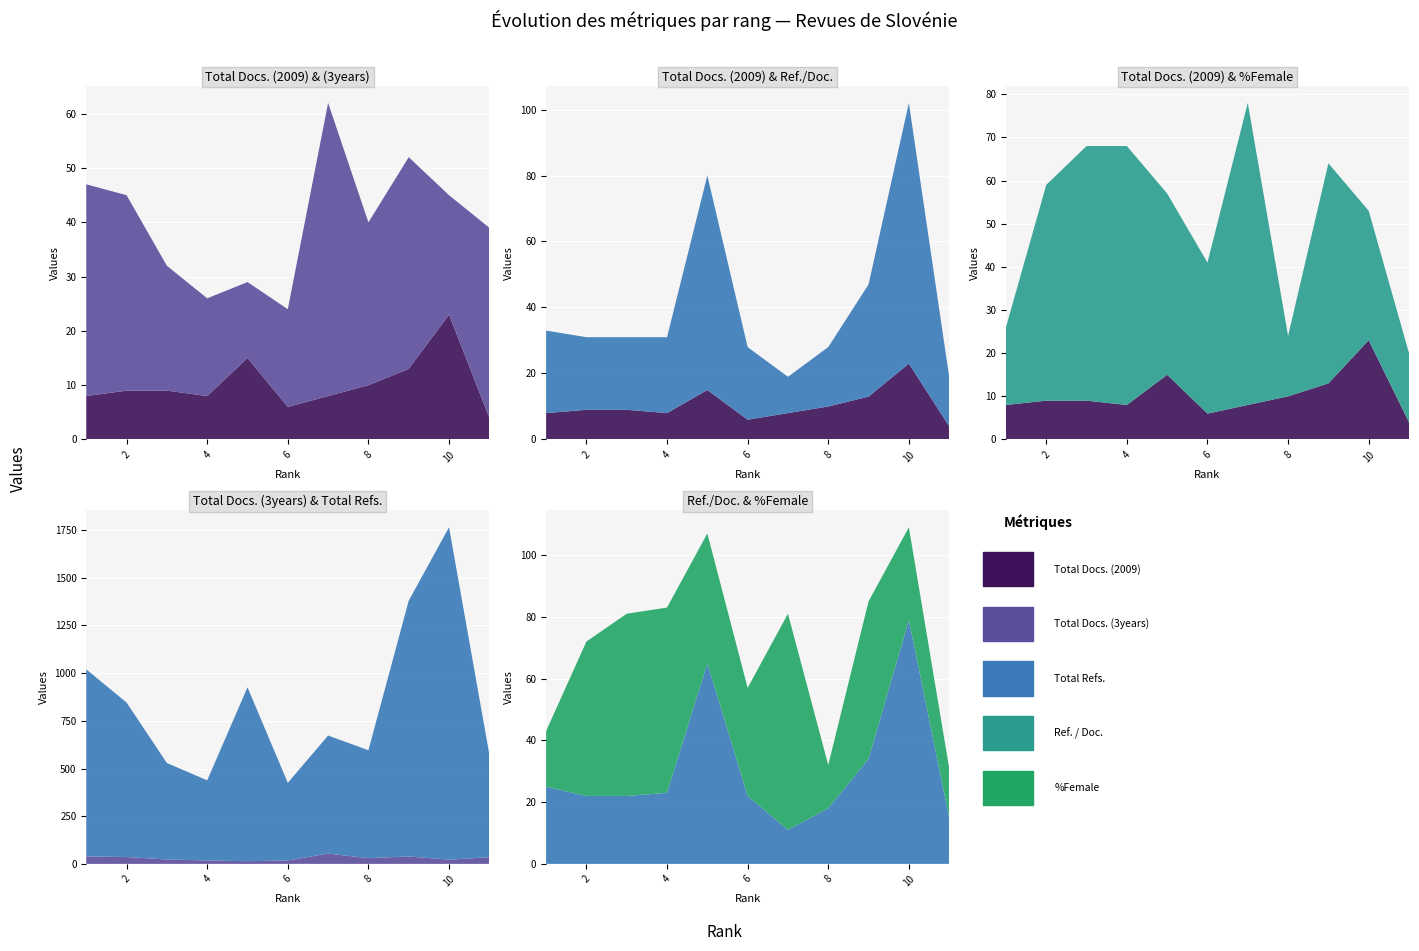

Reading left to right, transcribe all the data shown in this chart.

Total Docs. (2009): 8	9	9	8	15	6	8	10	13	23	4
Total Docs. (3years): 39	36	23	18	14	18	54	30	39	22	35
Total Refs.: 981	810	506	420	912	407	619	566	1341	1743	539
Ref. / Doc.: 25	22	22	23	65	22	11	18	34	79	15
%Female: 18	50	59	60	42	35	70	14	51	30	16